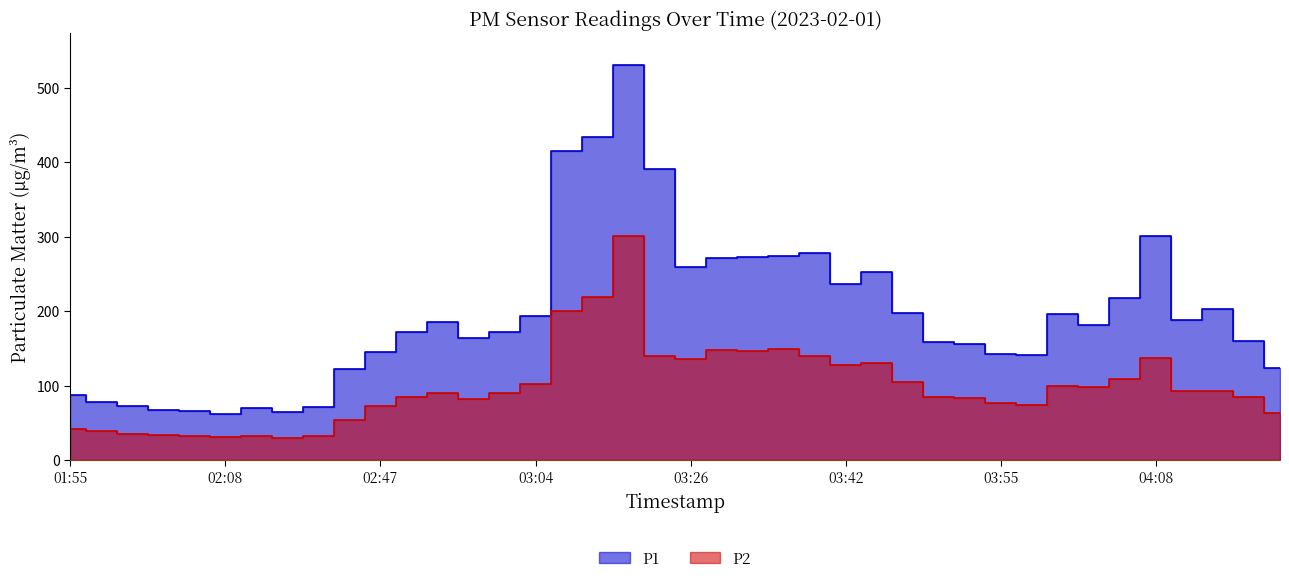

The value of P1 at 02:05 is 114.9. True or false?

False